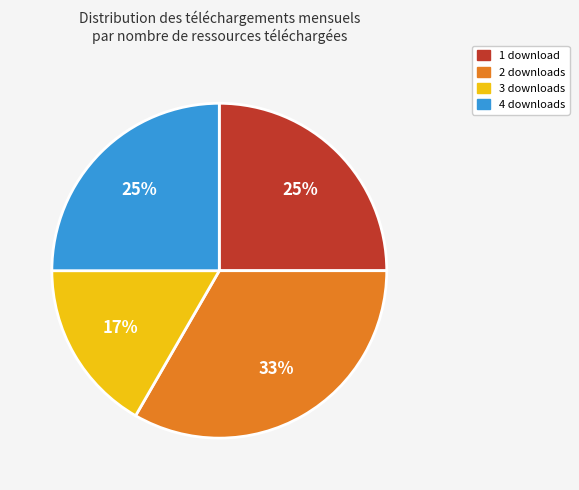

True or false: 1 download accounts for 12% of the total.

False